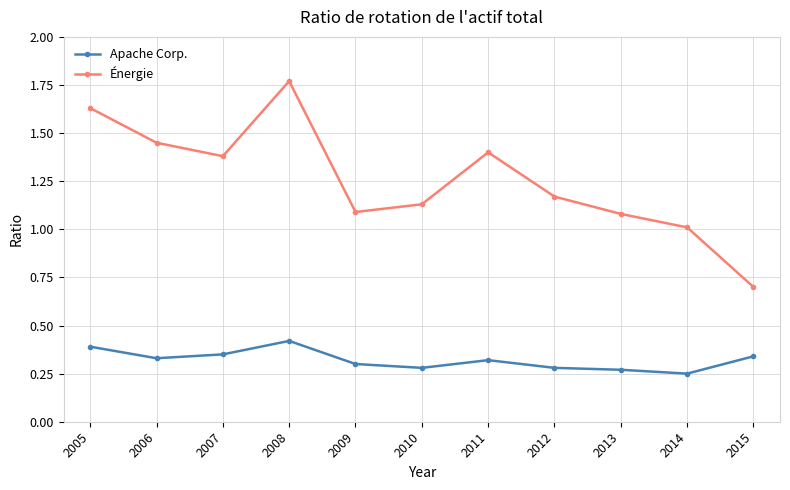

Which series has the largest range (max minus min)?

Énergie